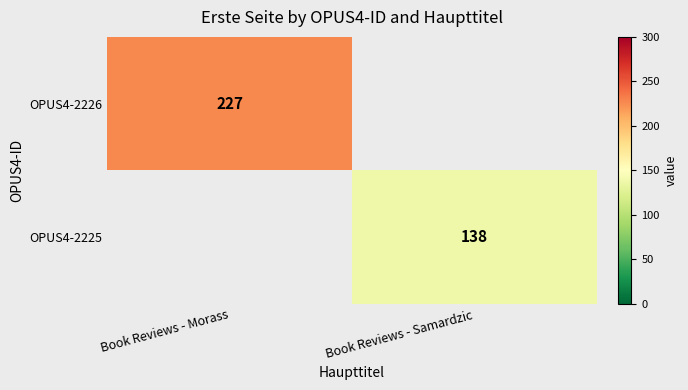

The OPUS4-2225 series shows 138 at Book Reviews - Samardzic. True or false?

True